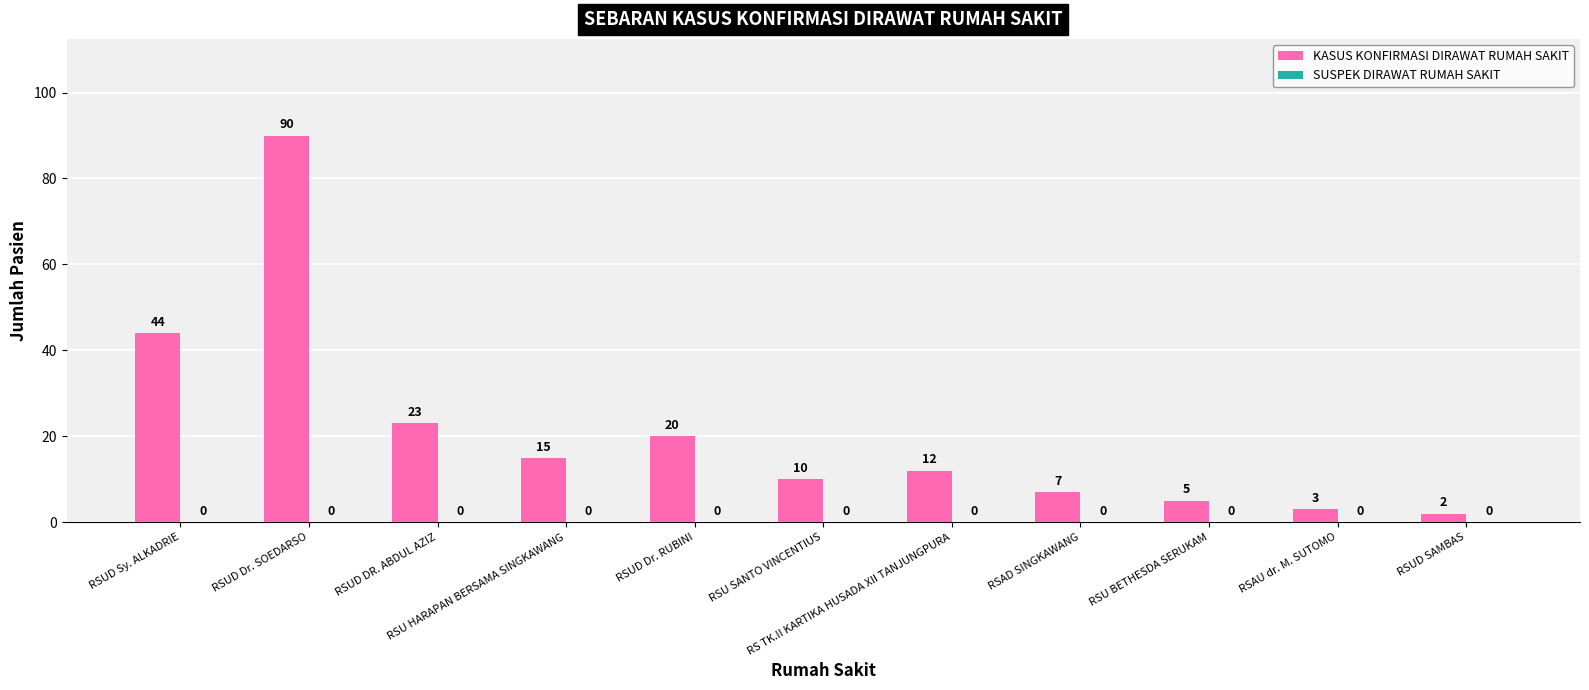

What is the value of the 8th bar from the left?

7